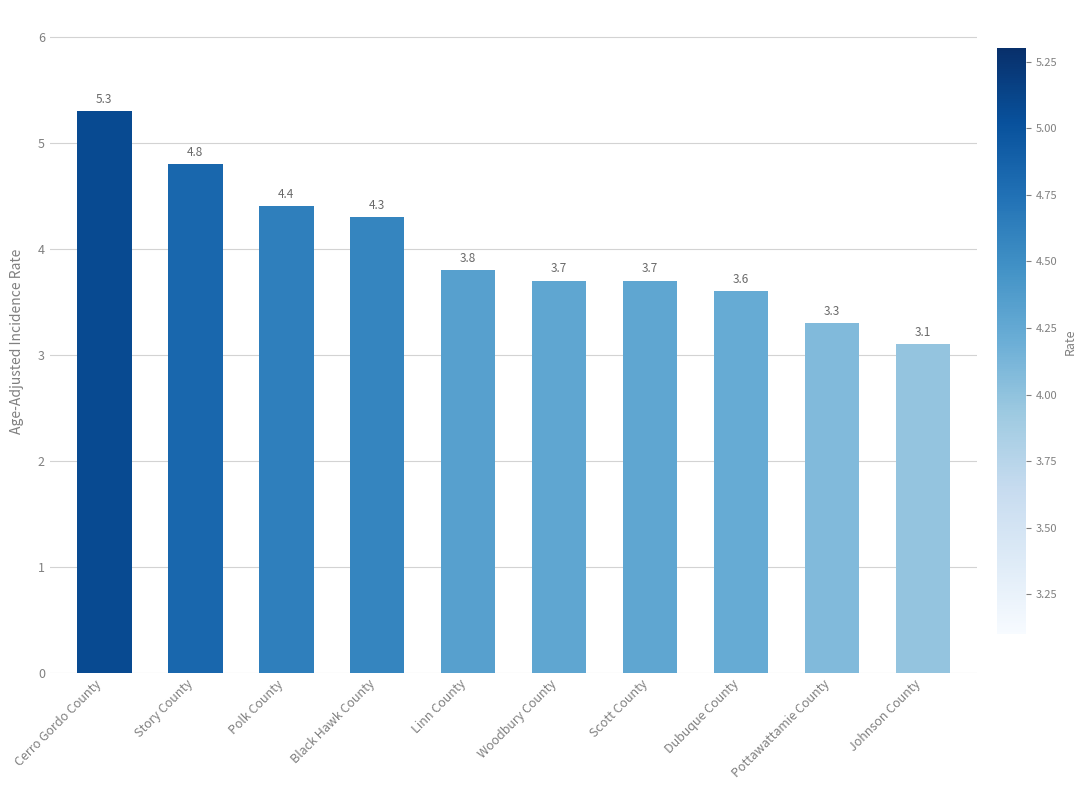

What is the sum of the values at Woodbury County and Story County?

8.5